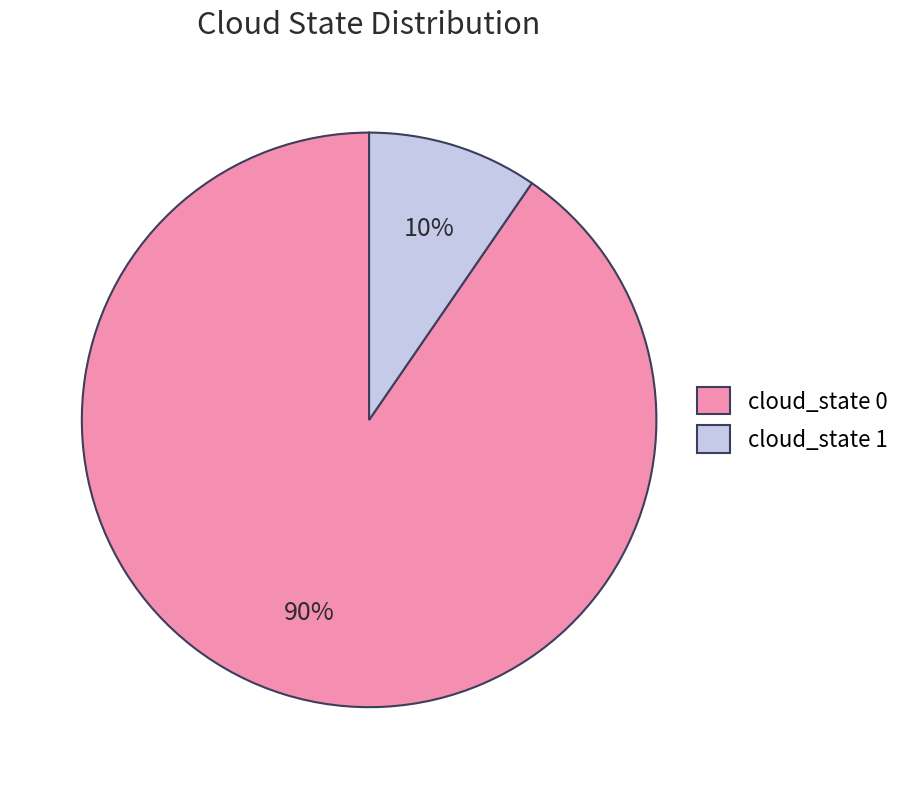

Is there any slice that represents more than half of the pie?

Yes